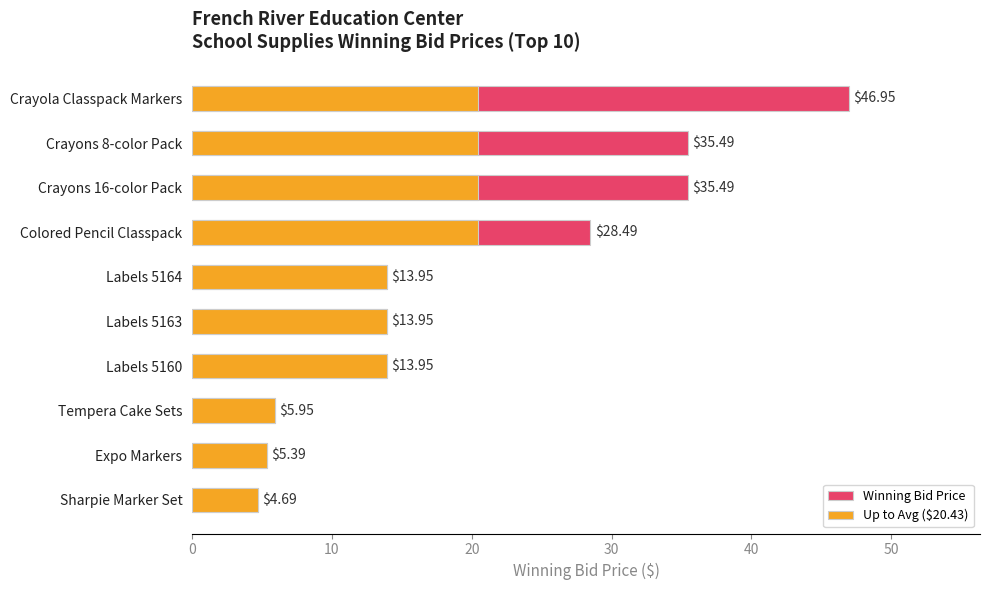

What is the sum of all Up to Avg ($20.43) values?

139.6